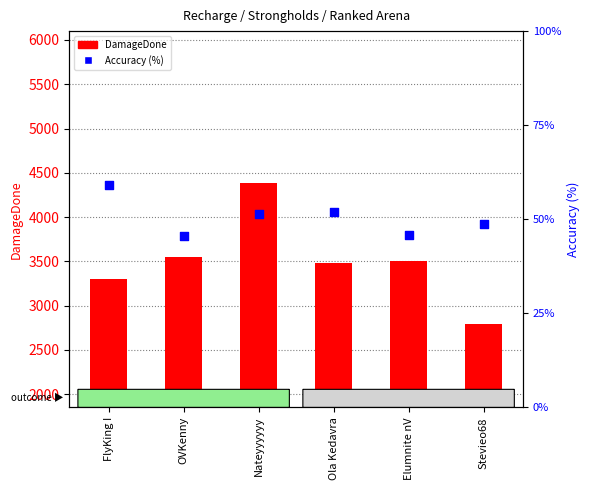

Is the value of Accuracy (%) at Elumnite nV greater than the value of DamageDone at Elumnite nV?

No